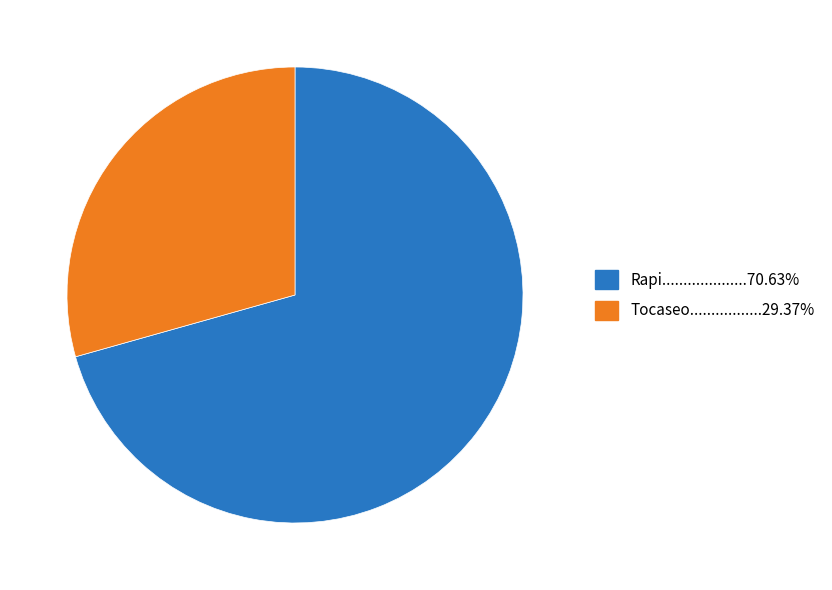

Is there any slice that represents more than half of the pie?

Yes